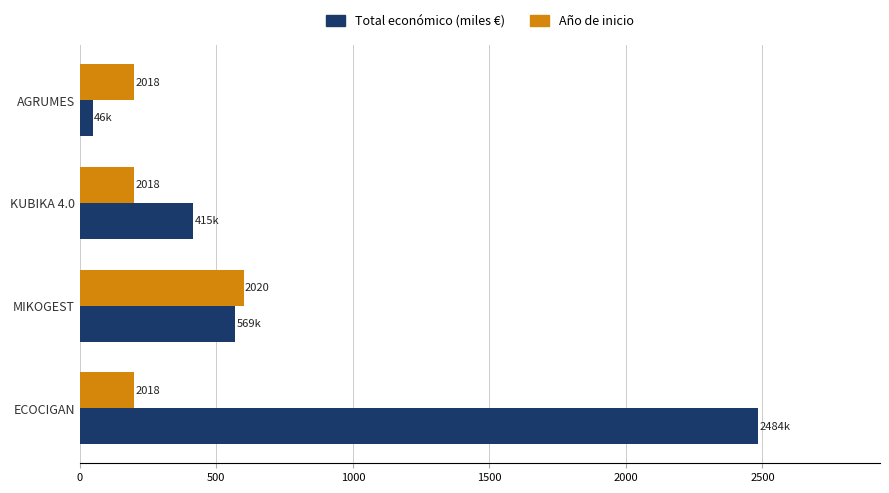

Is it true that Años desde 2017 × 200 equals 600.0 at MIKOGEST?

True